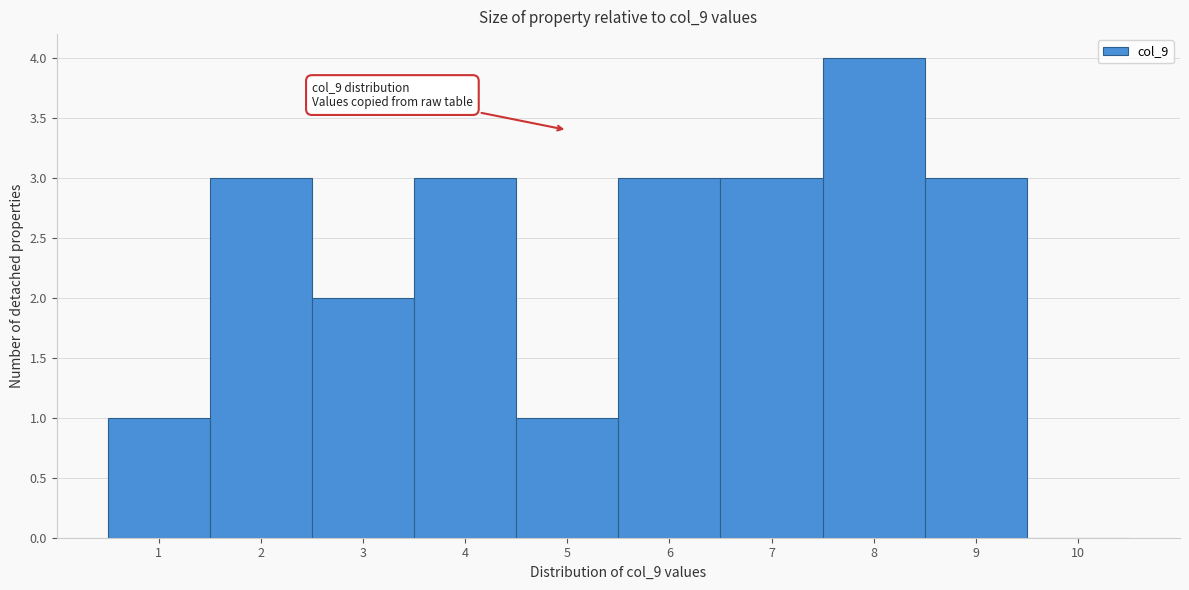

Reading left to right, list all the values displayed in this chart.

1=1	2=3	3=2	4=3	5=1	6=3	7=3	8=4	9=3	10=0